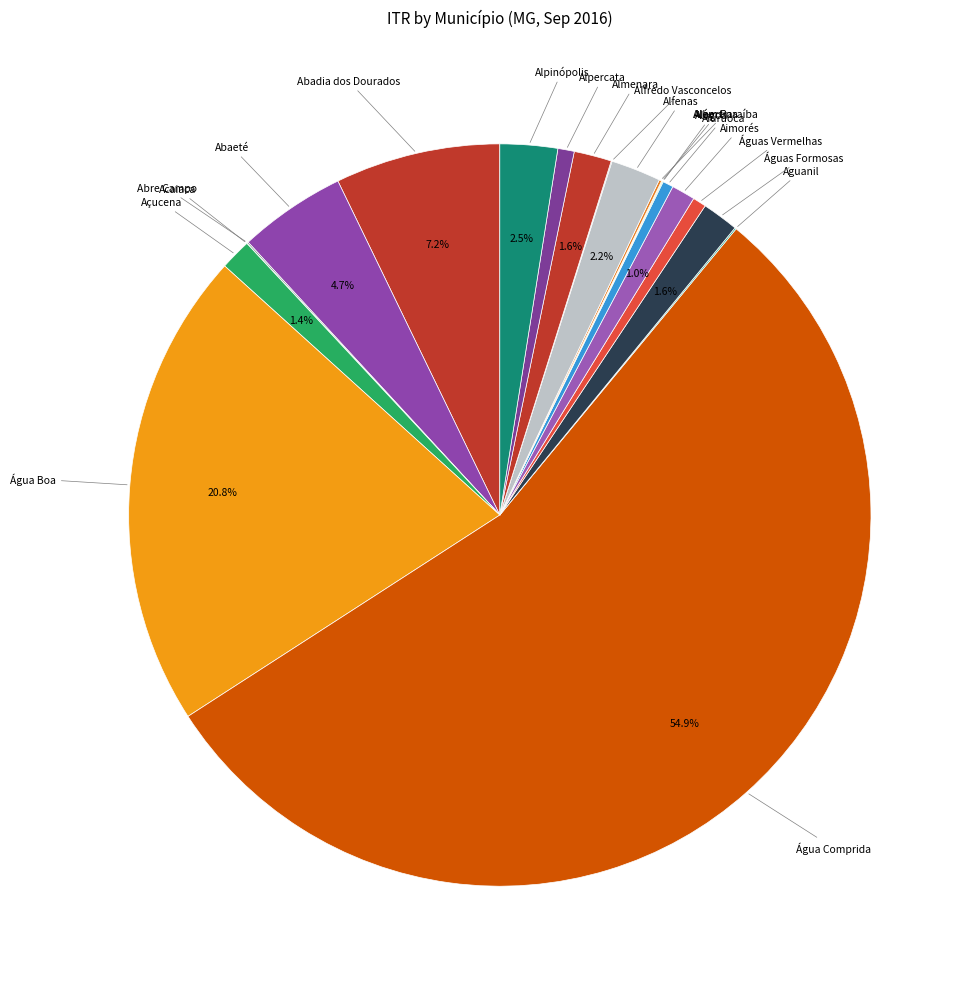

How many slices are in this pie chart?

20